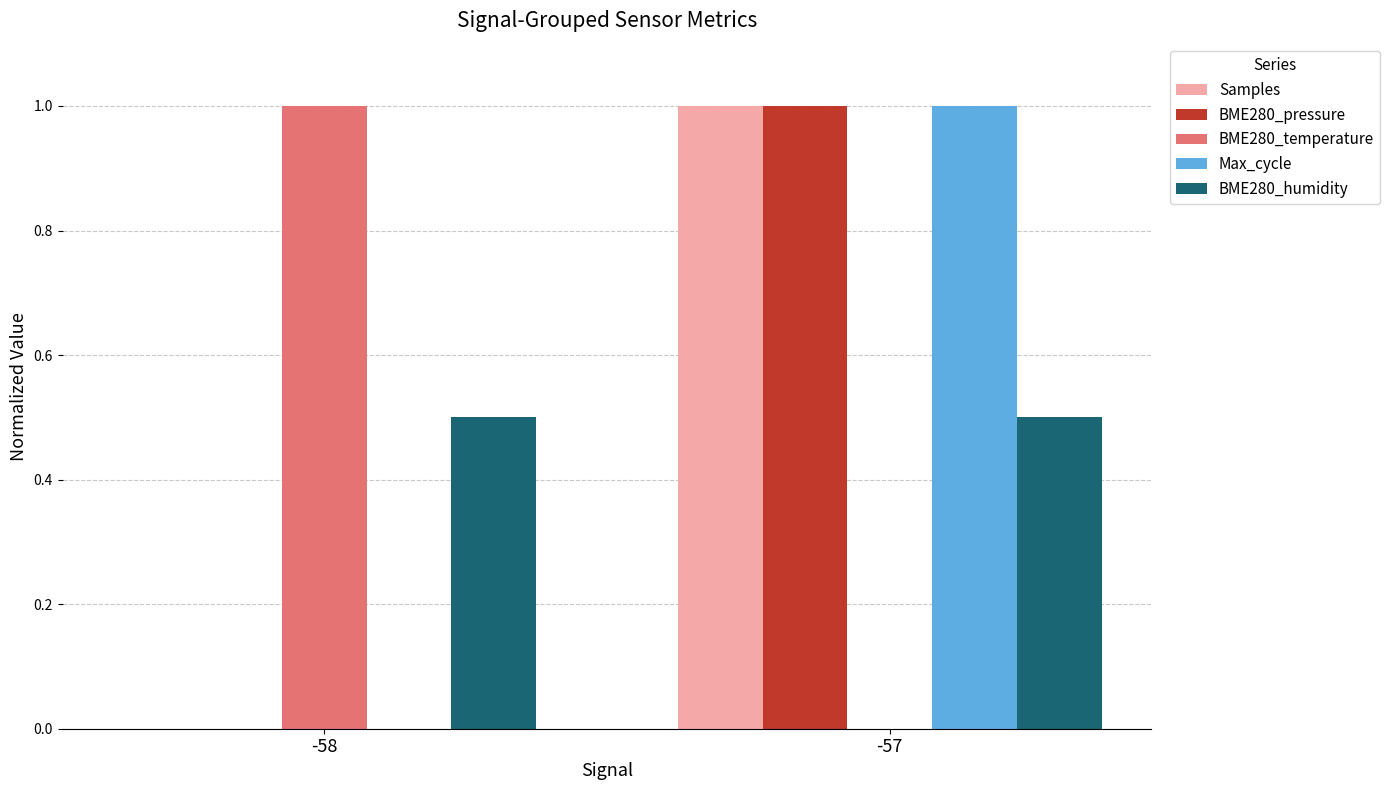

What is the maximum value shown in the chart?

1.0